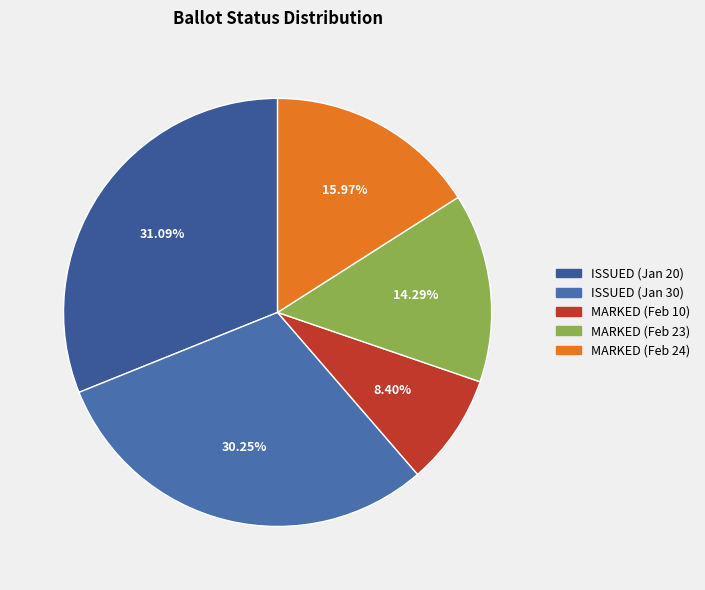

How many slices are in this pie chart?

5